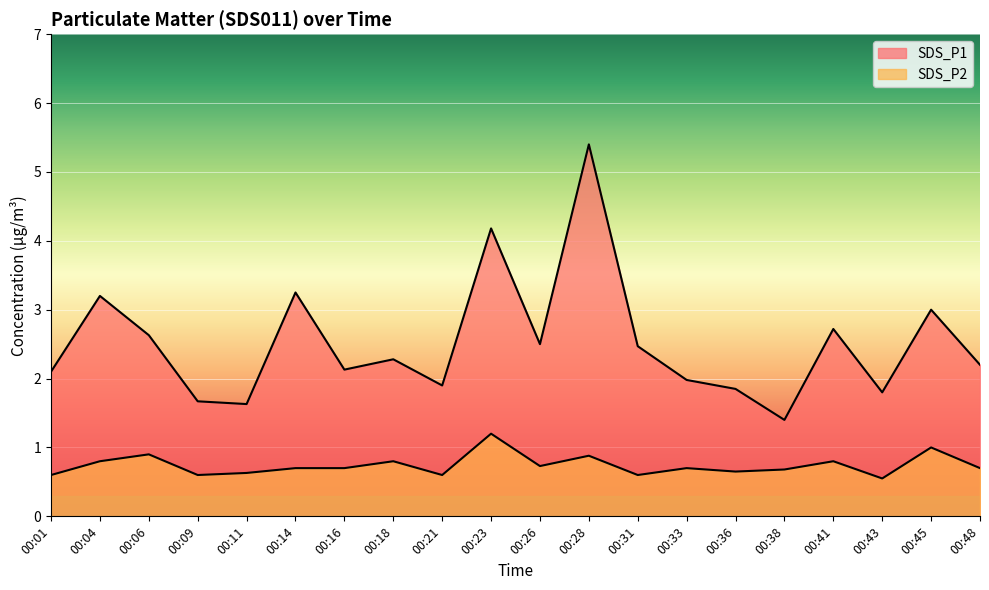

The value of SDS_P1 at 00:36 is 1.9. True or false?

True